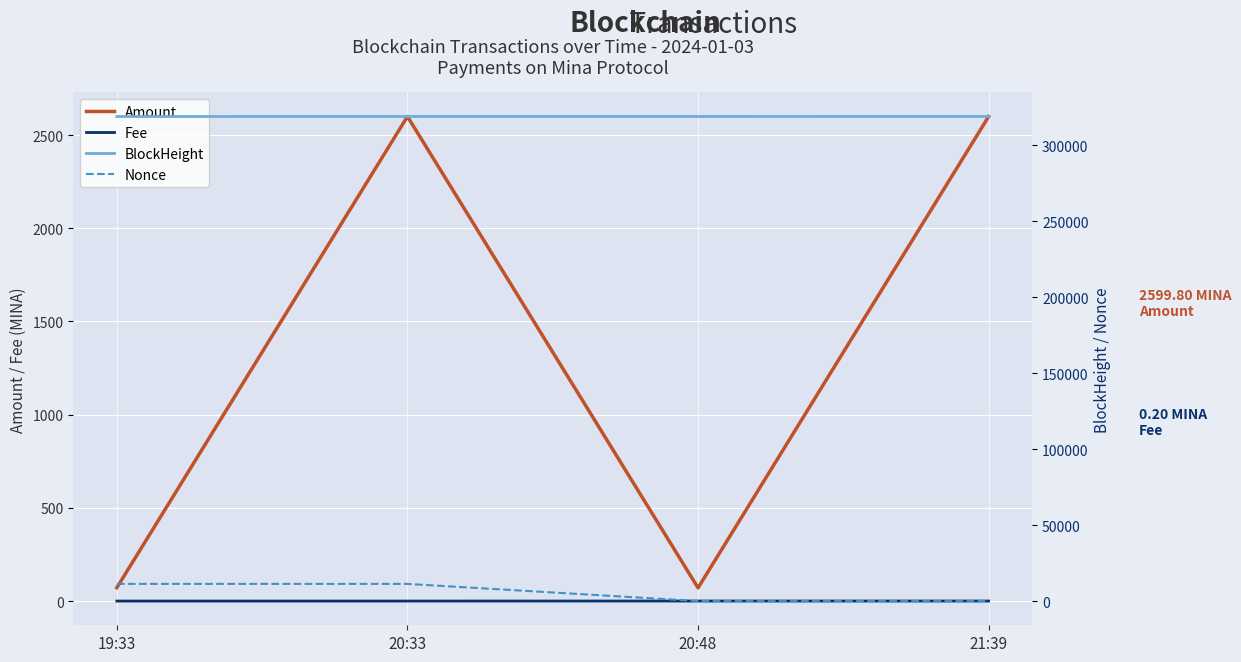

Between 20:48 and 21:39, which is larger?

21:39